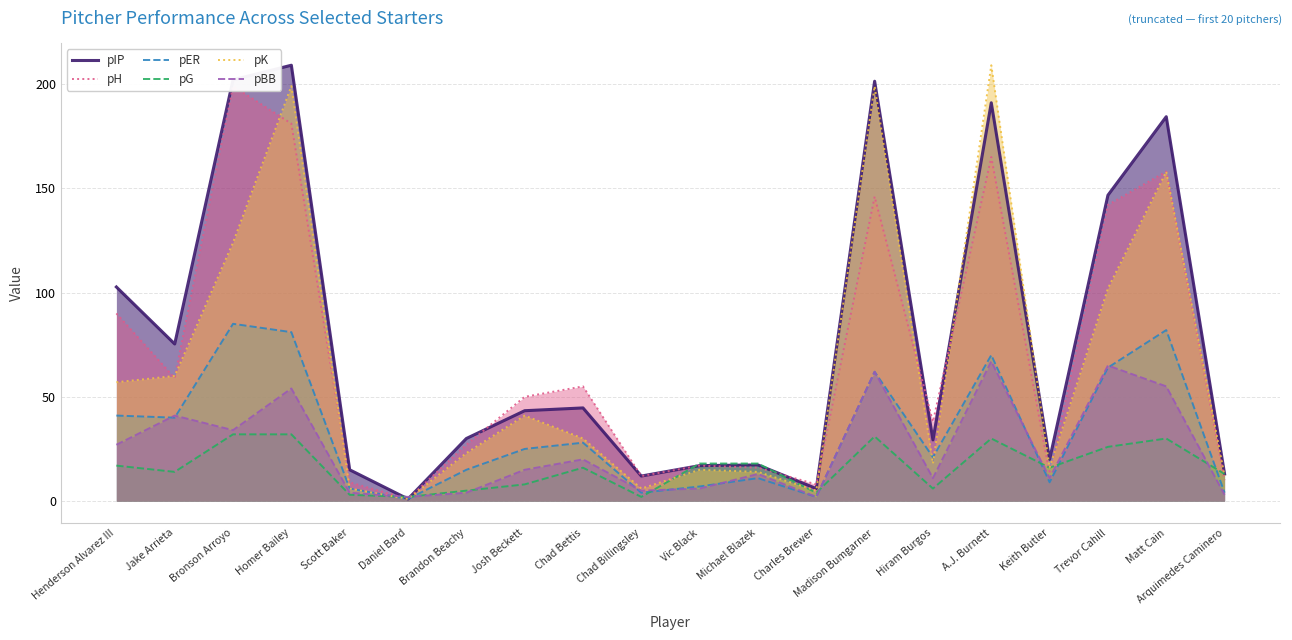

How many series are shown in this chart?

6